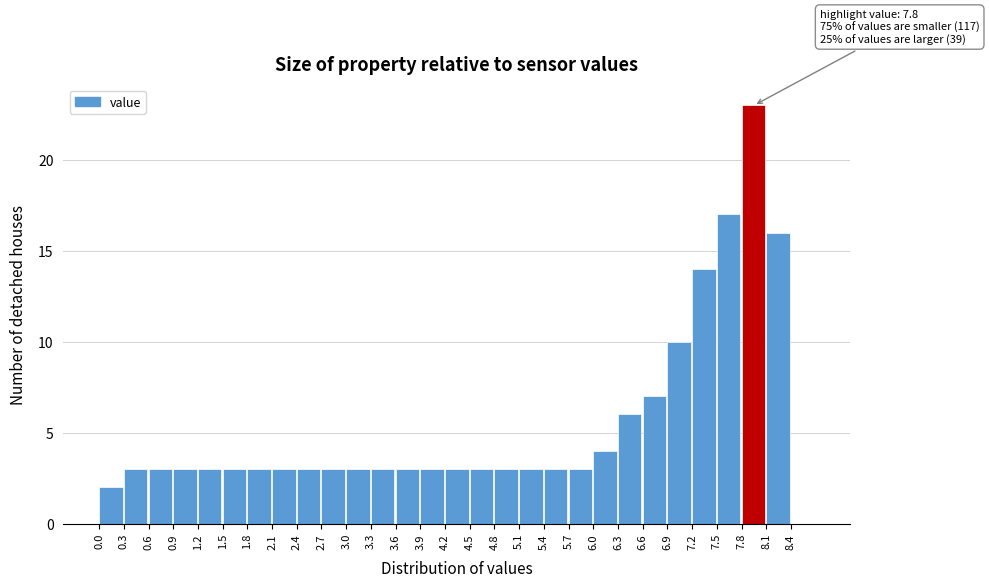

Over which range of the x-axis is the bar tallest?

7.8 to 8.1